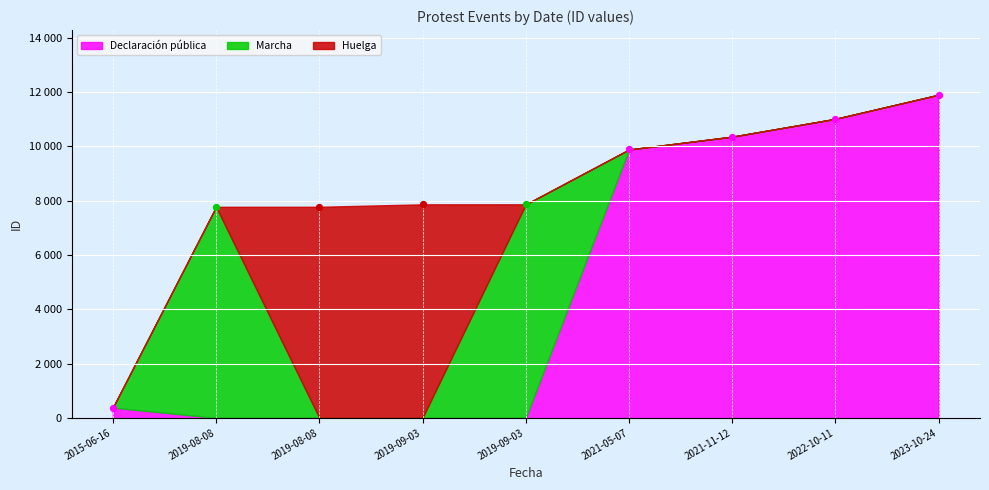

Approximately how many times larger is the value at 2021-11-12 compared to 2023-10-24?

0.9